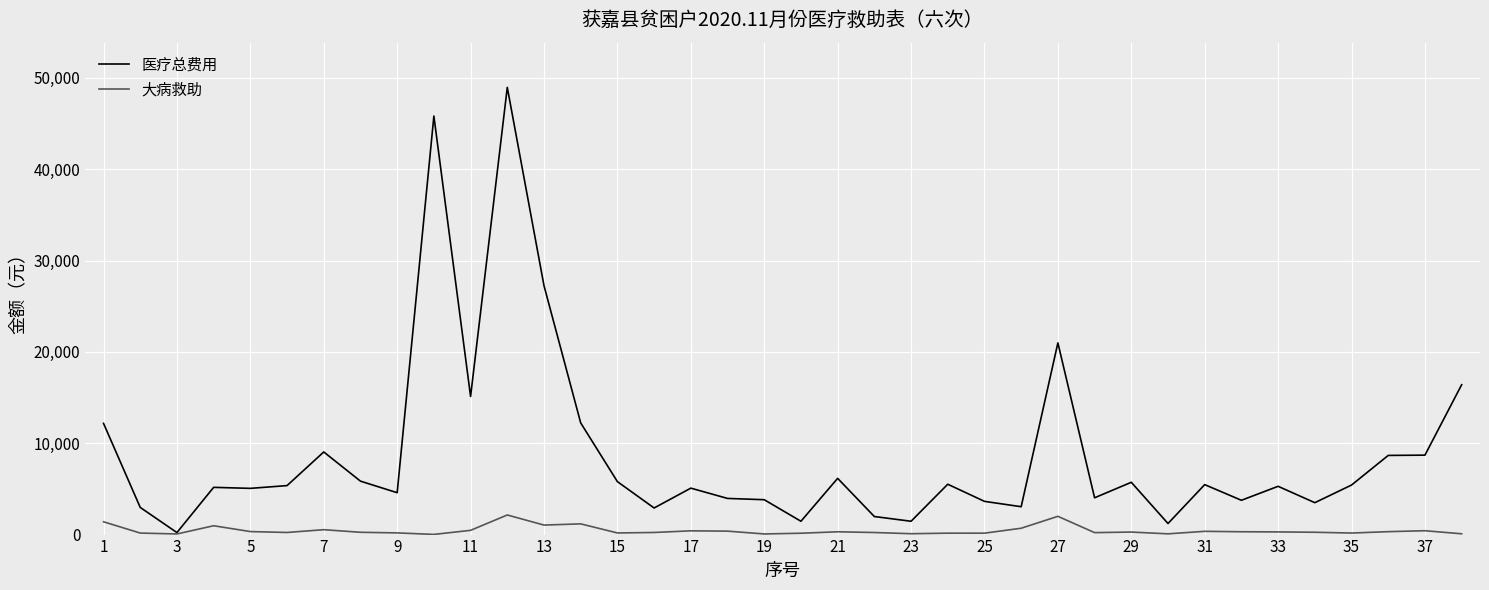

In 医疗总费用, how many points are higher than both neighbors (excluding endpoints)?

11